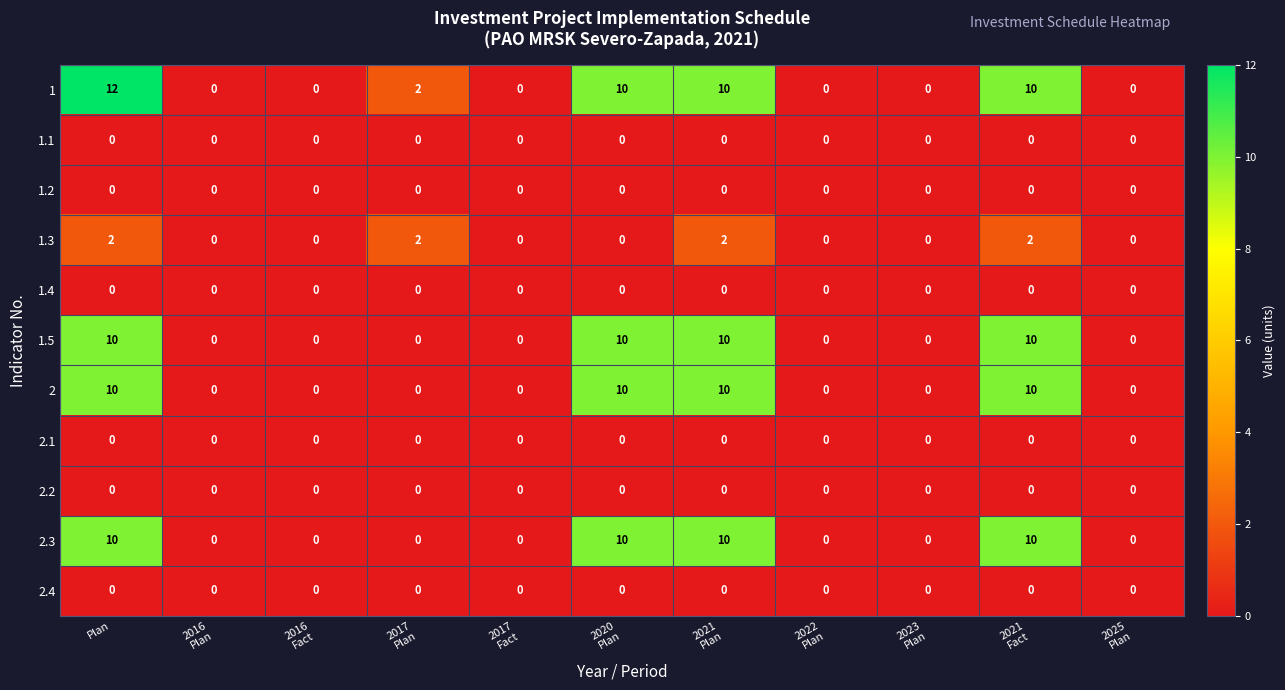

What is the sum of all 1.5 values?

40